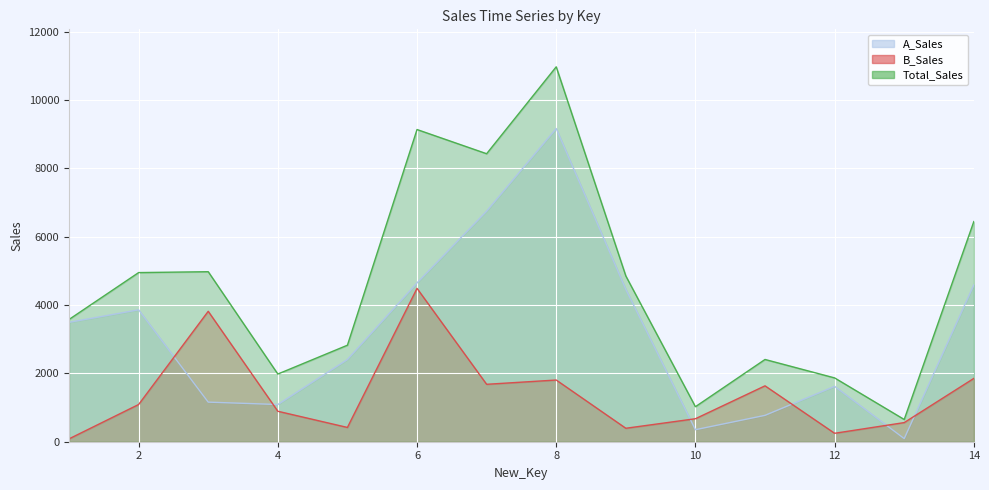

Rank the series by their average value, from highest to lowest.

Total_Sales, A_Sales, B_Sales